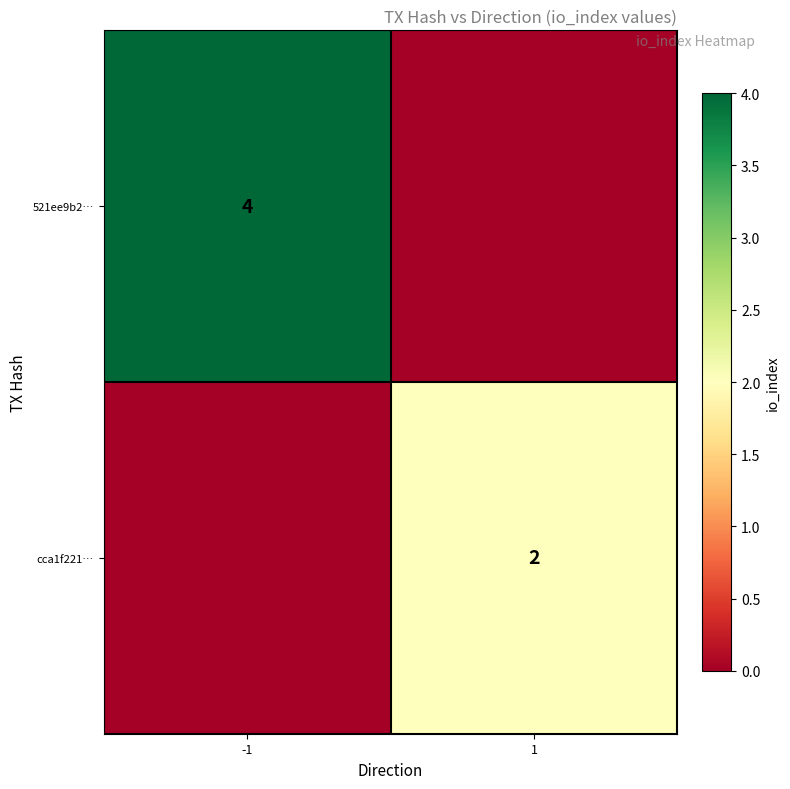

The 521ee9b2… series shows 4 at -1. True or false?

True